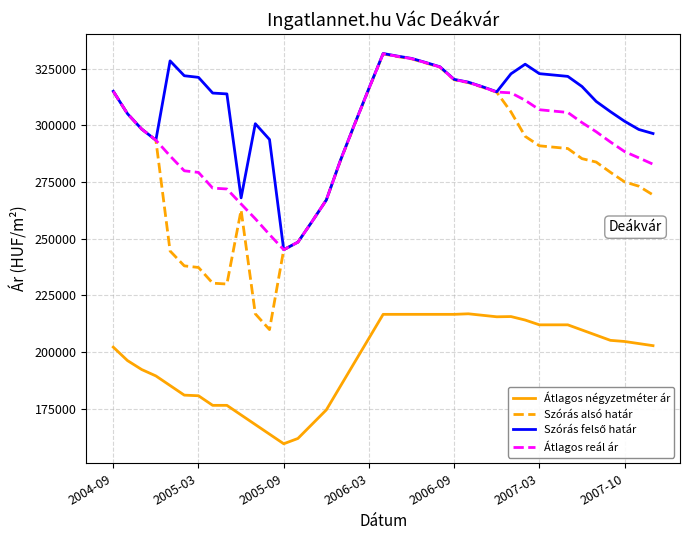

Does the chart have visible grid lines?

Yes